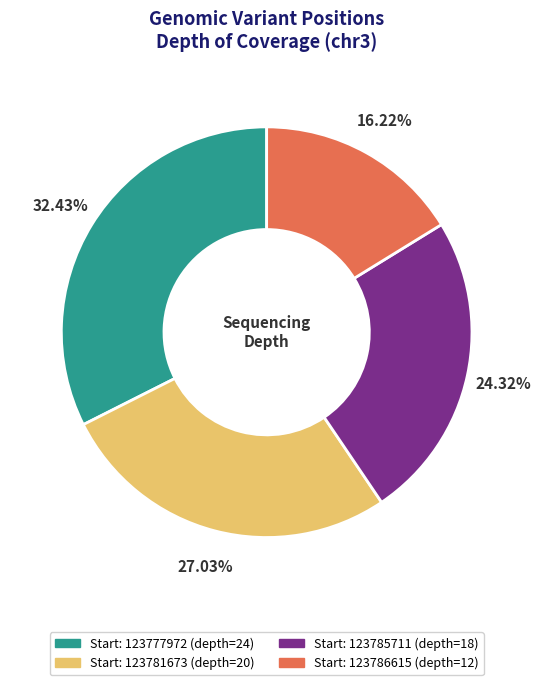

To the nearest percent, what is the average slice percentage?

25%